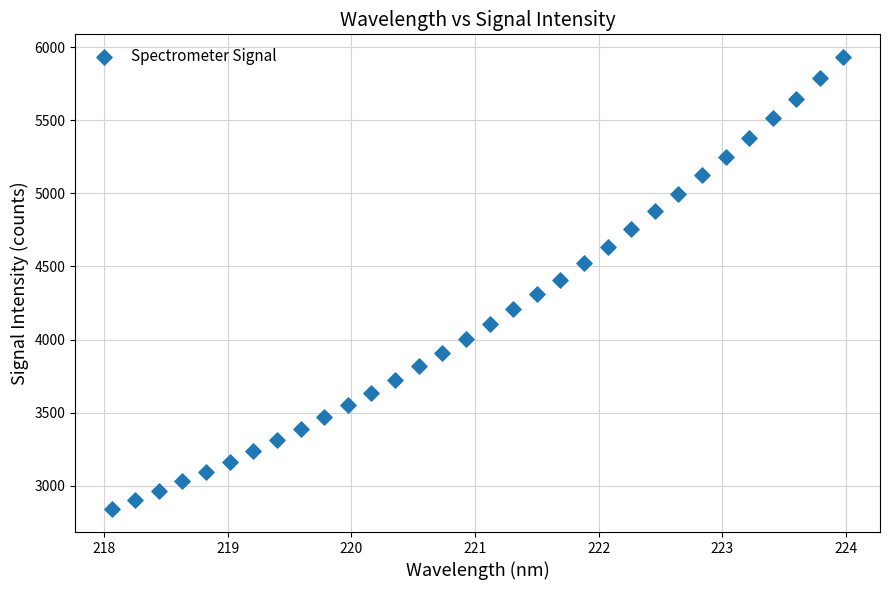

What is the range of Y values (max minus min)?

3095.4